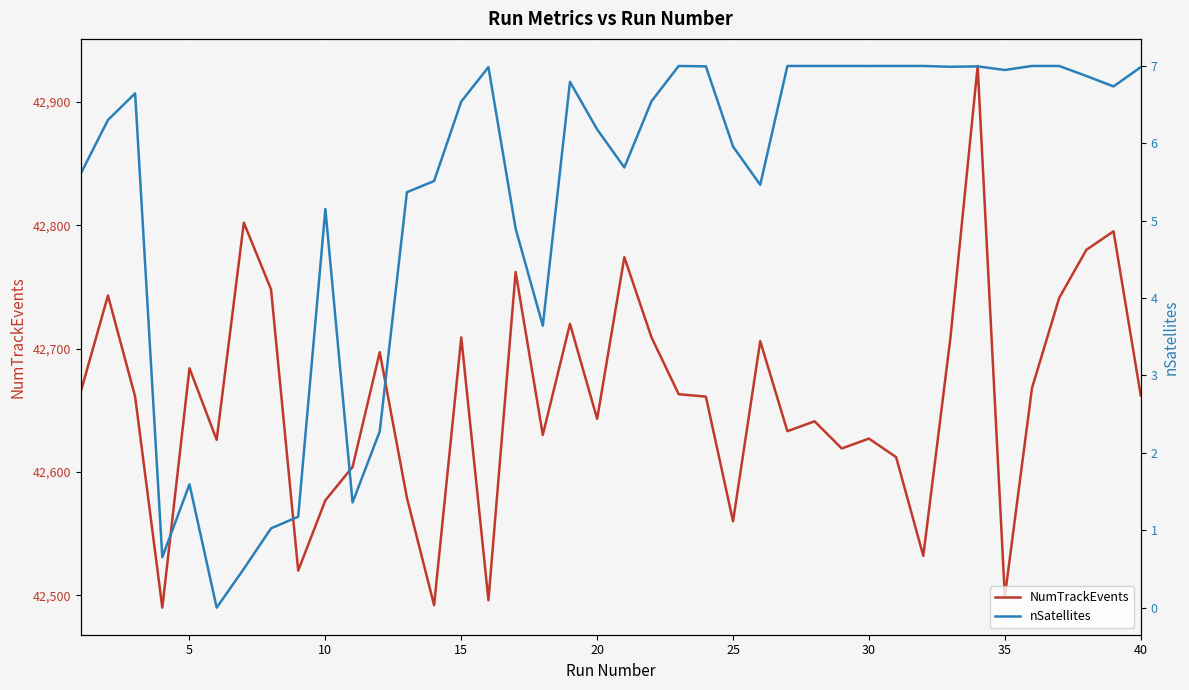

True or false: NumTrackEvents has a value of 64371 at 30.

False